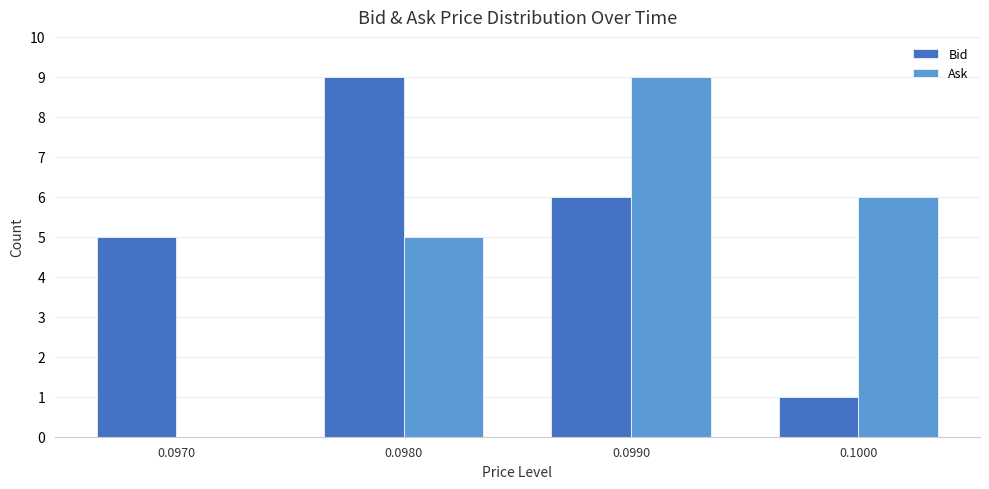

How many positive values does the Ask series have?

3